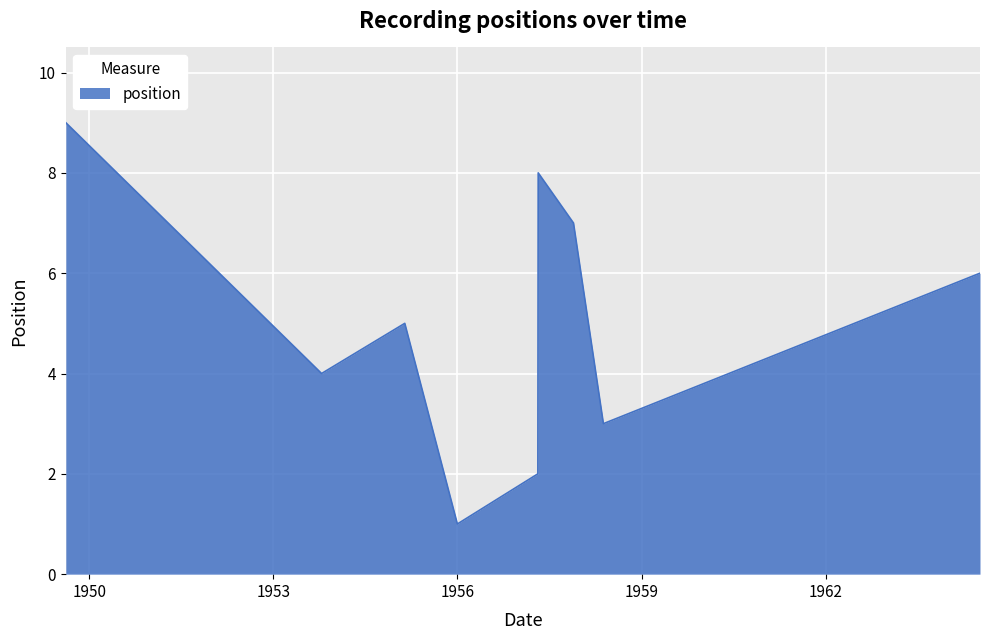

What is the maximum value shown in the chart?

9